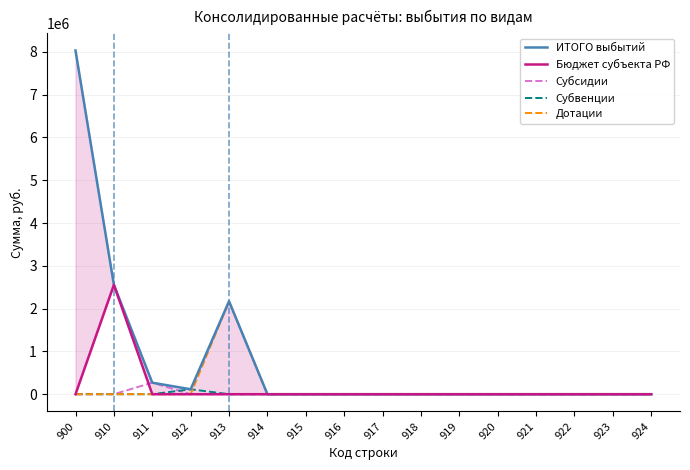

How many values in the Субвенции series exceed 0?

1